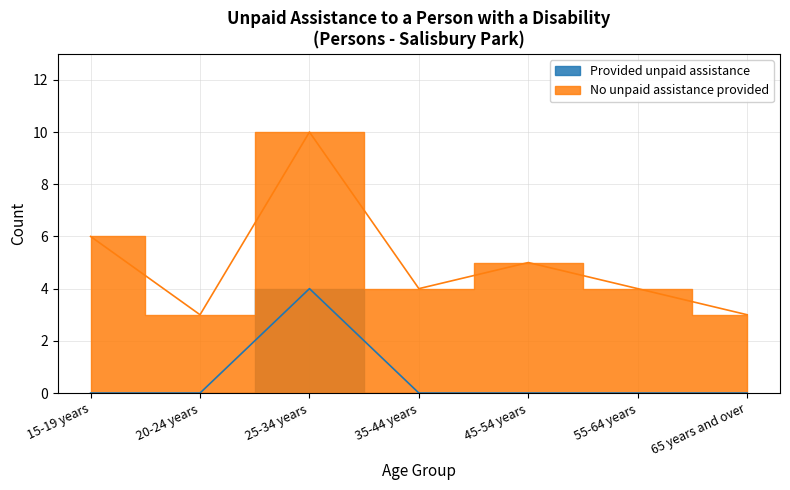

Which series has the largest total across all categories?

No unpaid assistance provided